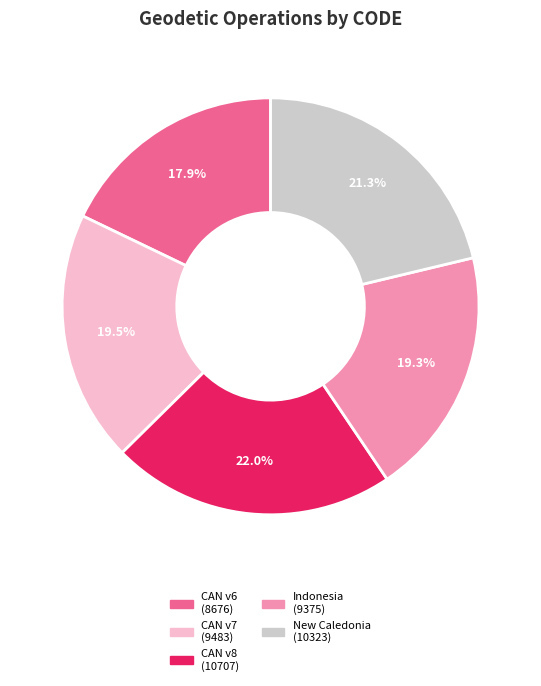

Count the number of slices in the pie.

5